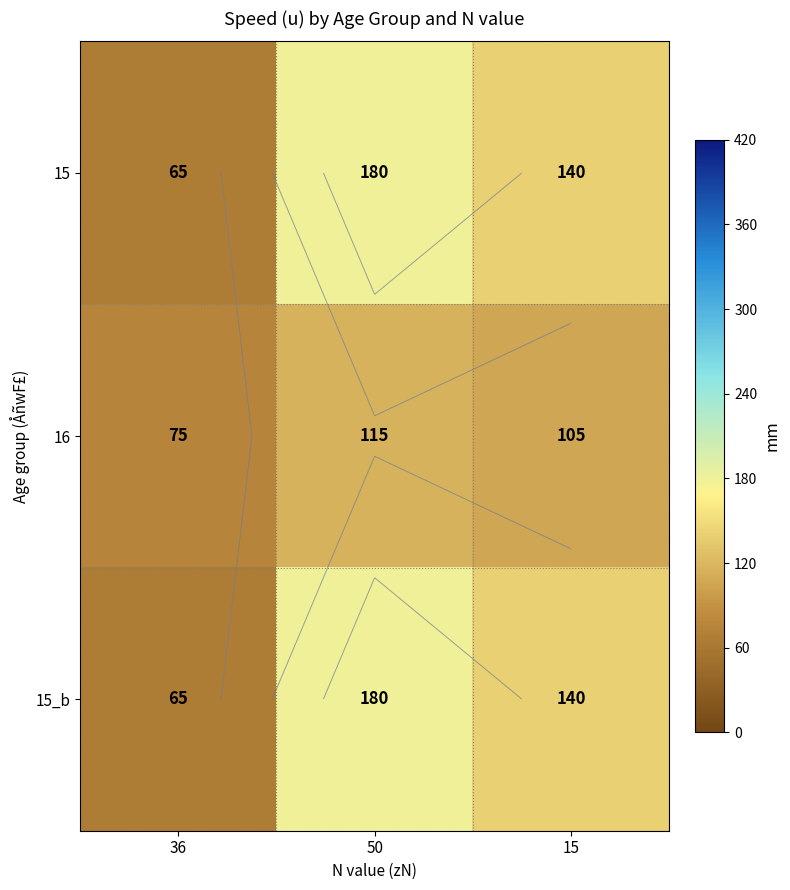

What is the approximate value of 15 at 36?

65